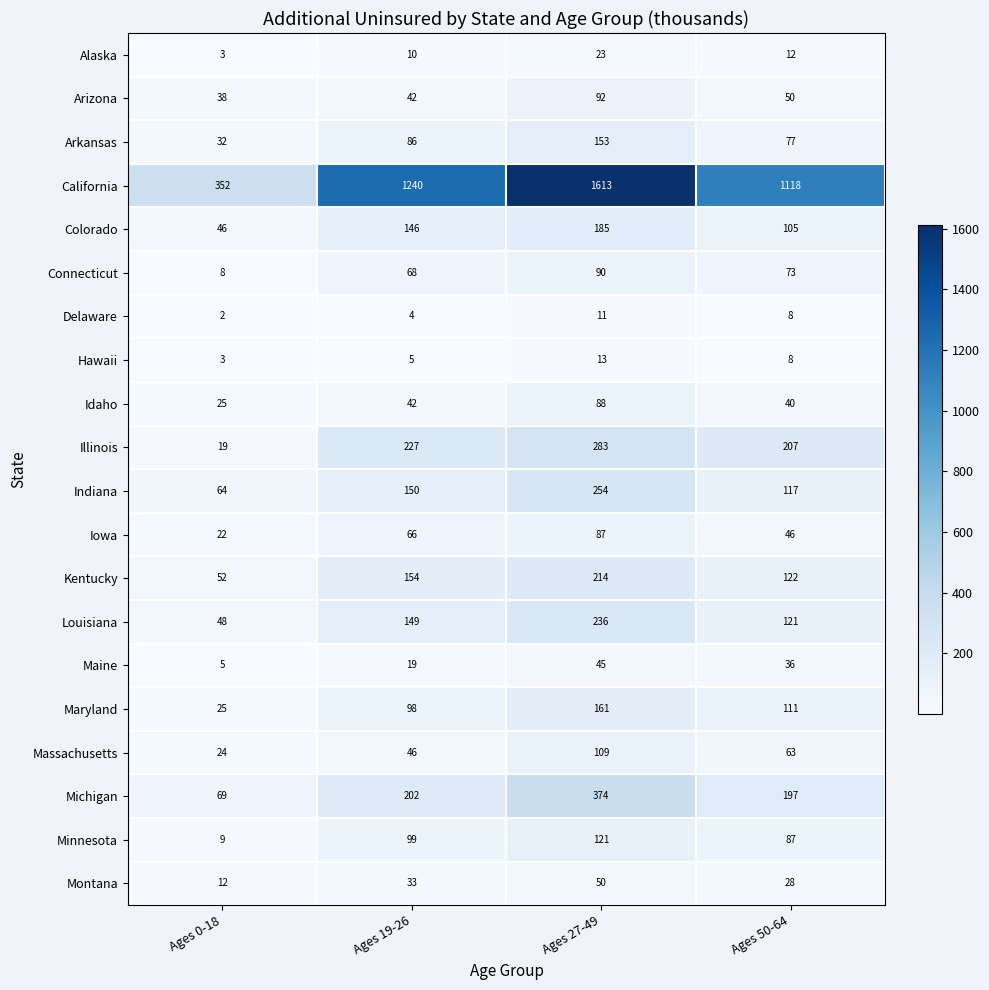

What is the difference between the second highest and minimum values in the Connecticut series?

65